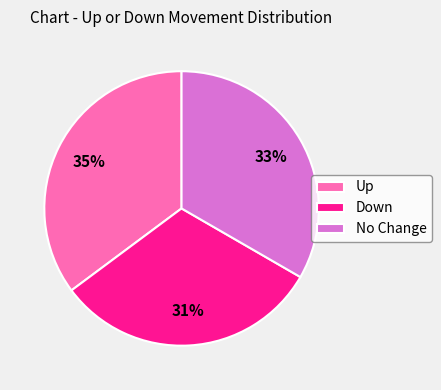

To the nearest percent, what is the difference between the largest and smallest slice percentages?

4%